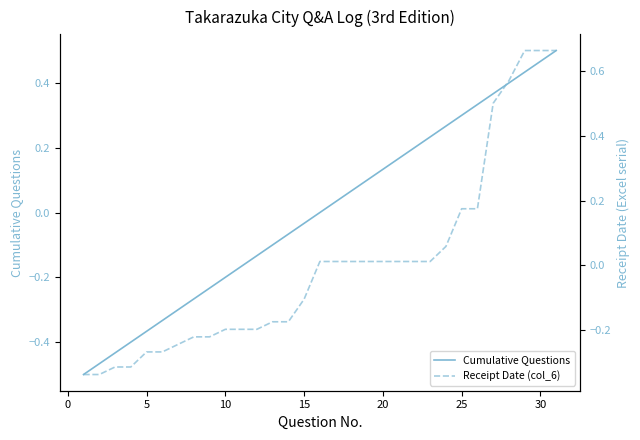

True or false: Cumulative Questions and Receipt Date (col_6) intersect in this chart.

True